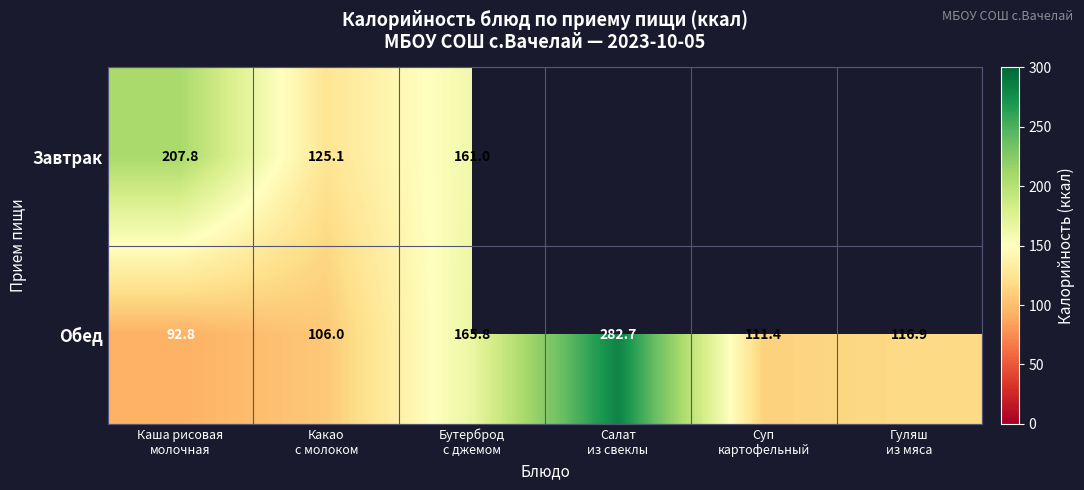

What is the maximum value for Обед?

282.7